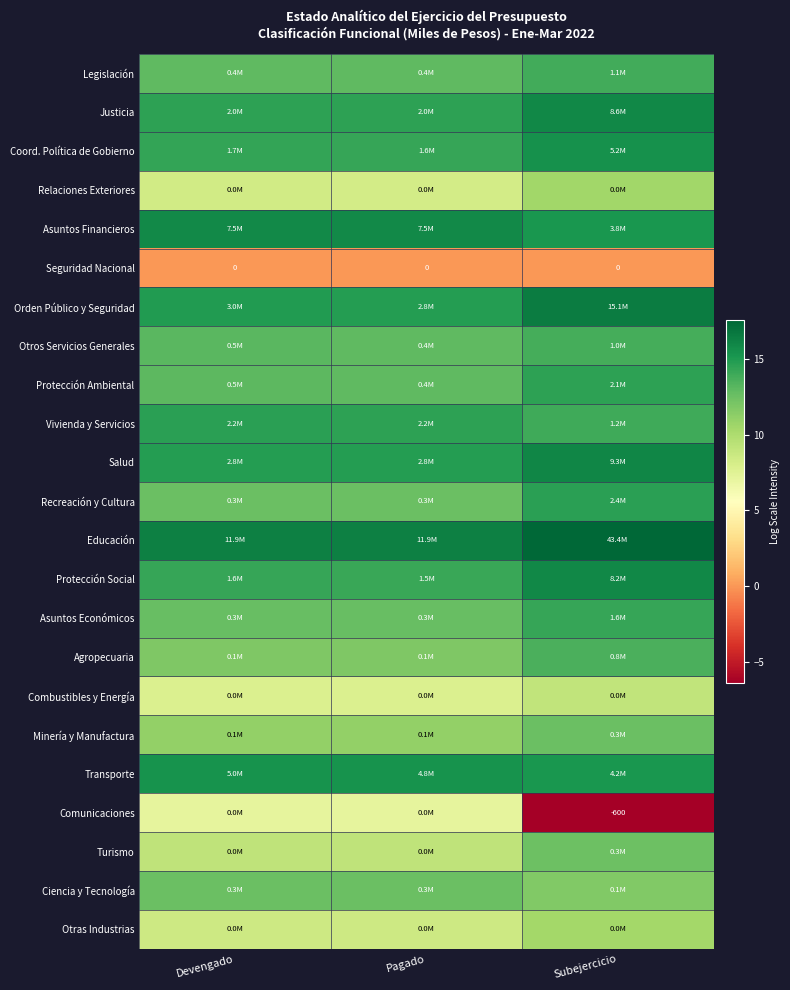

Is the value of Turismo at Subejercicio greater than the value of Combustibles y Energía at Pagado?

Yes